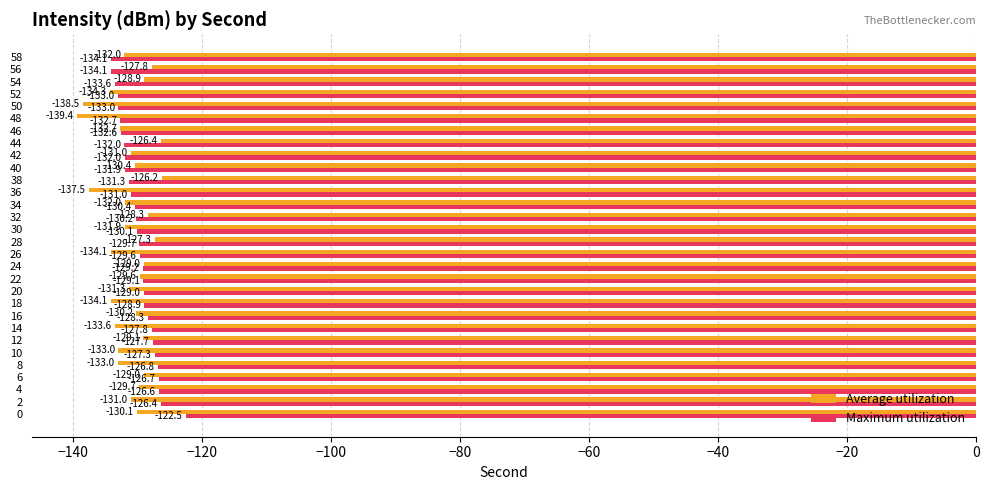

List the series in order of their overall mean, highest first.

Maximum utilization, Average utilization